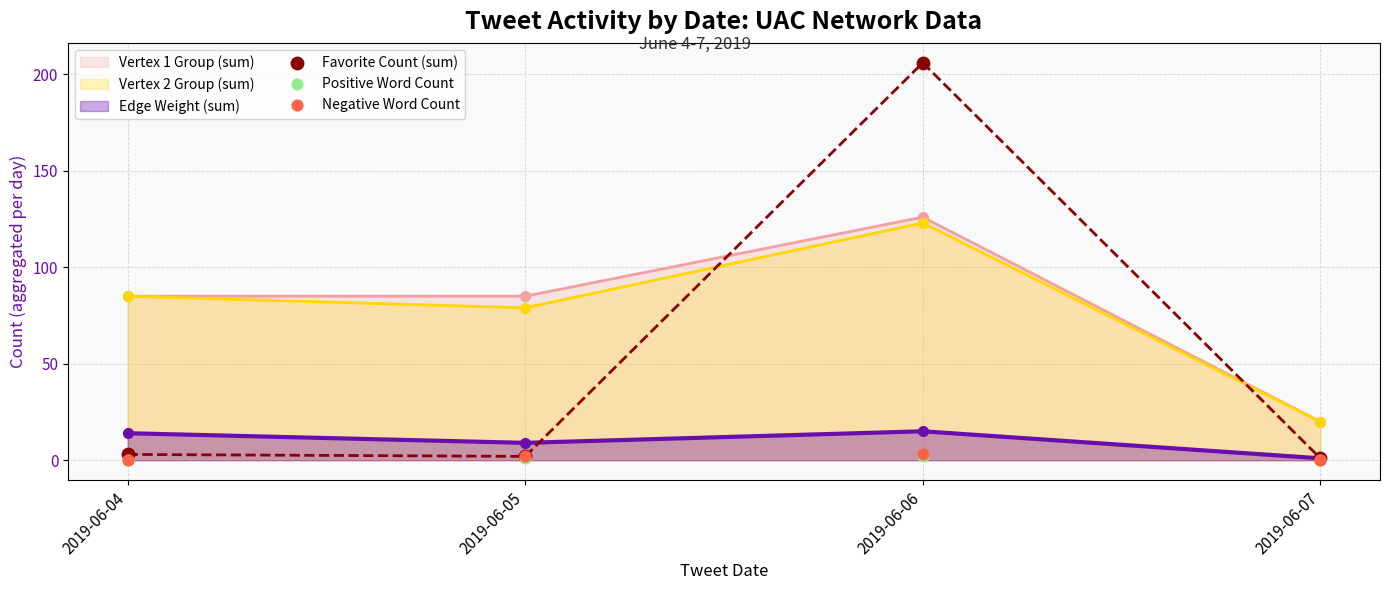

At which category is the sum across all series the highest?

2019-06-06